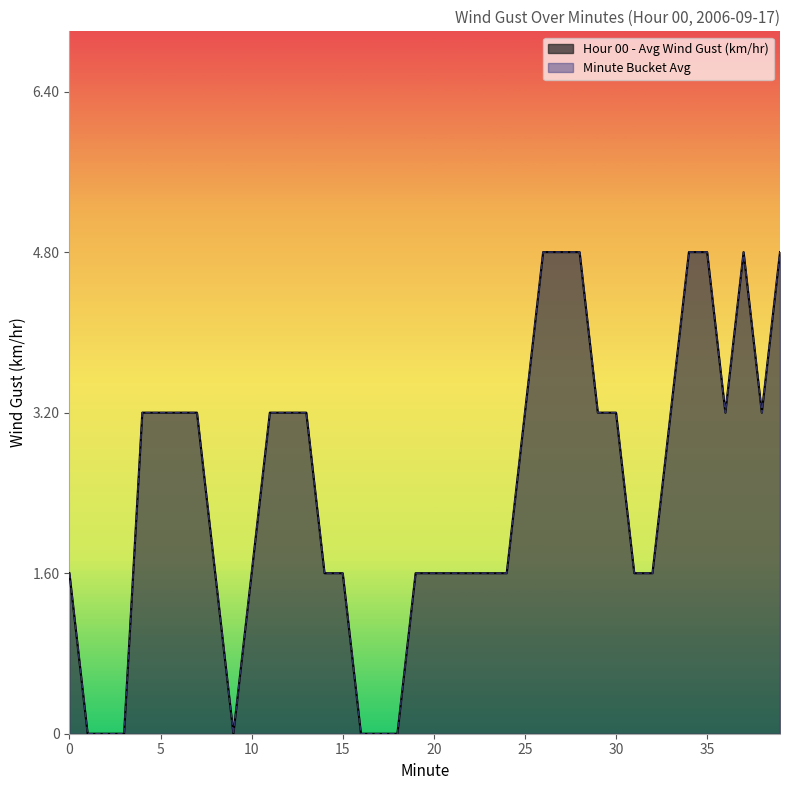

Is it true that Minute Bucket Avg equals 3.2 at 12?

True